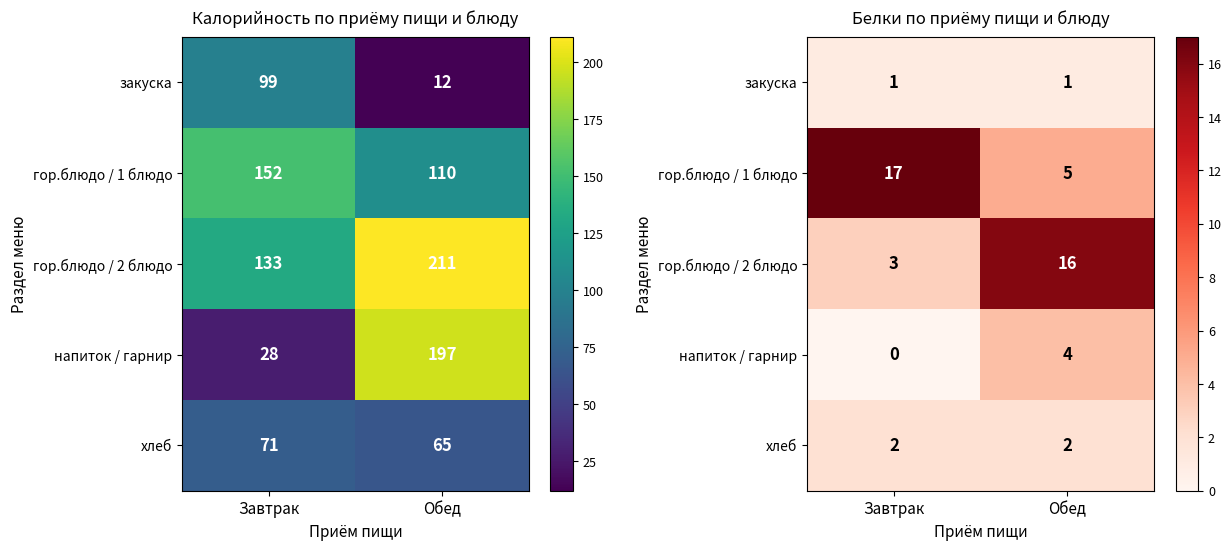

Which category has the lowest value across all series?

Завтрак